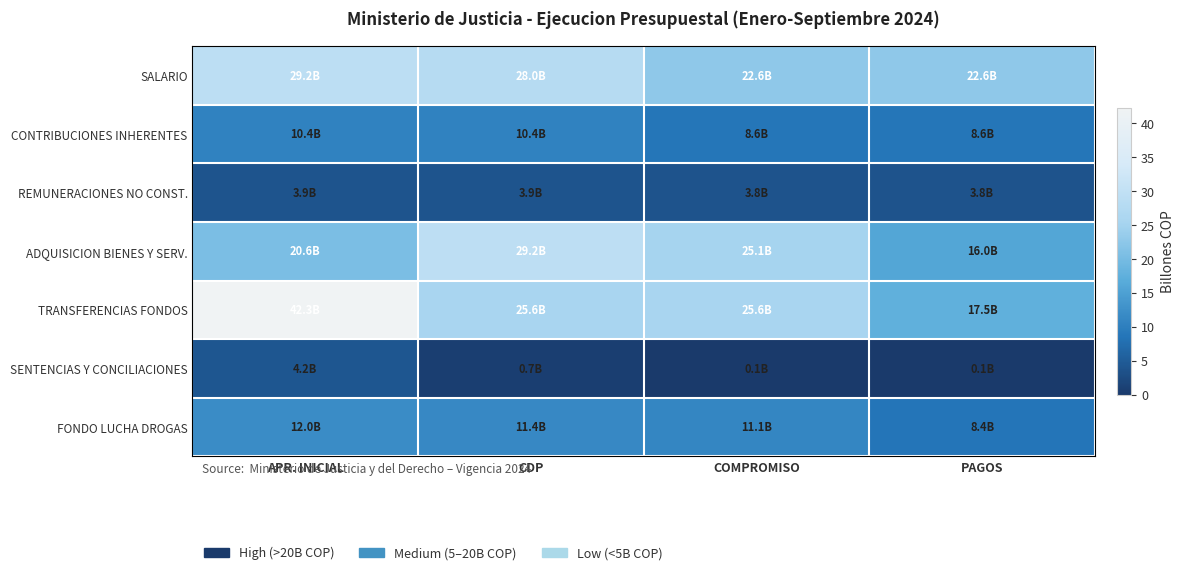

What is the spread (max minus min) of values at APR. INICIAL?

38.4